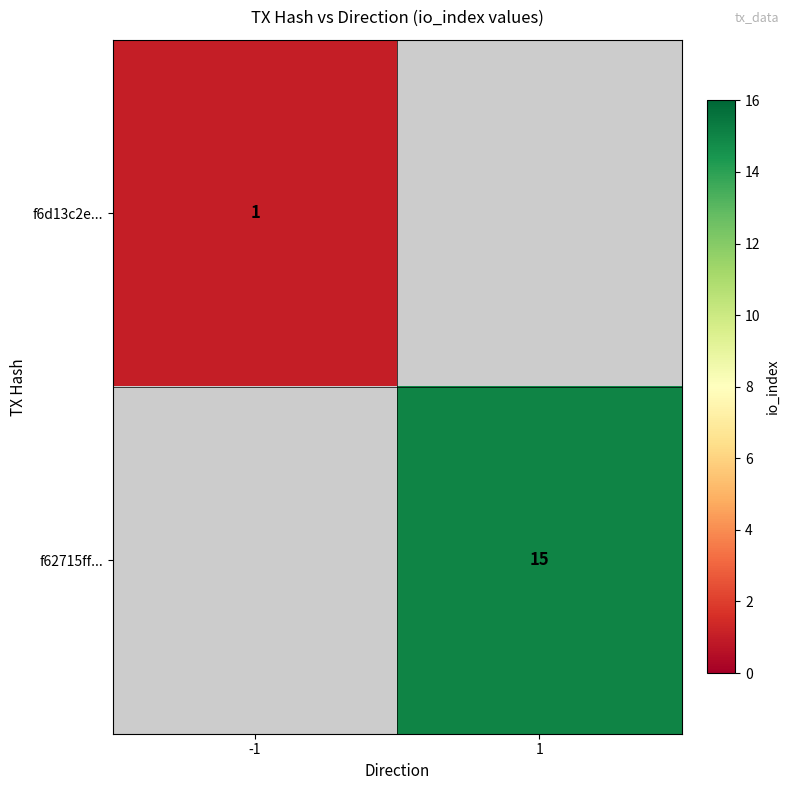

How many distinct data groups are displayed?

2